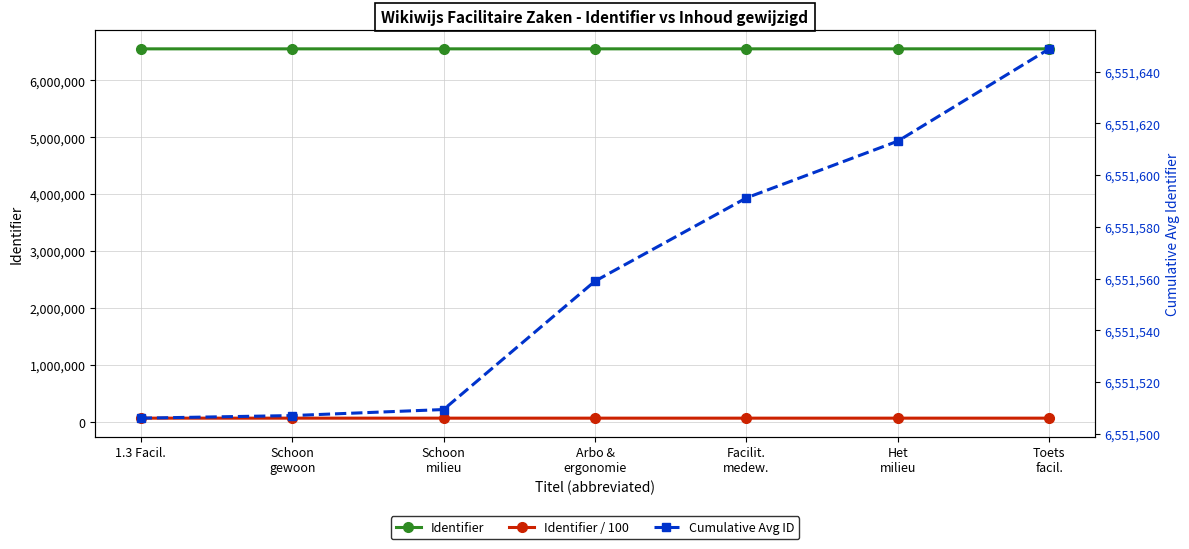

What is the total value across all series at Facilit.
medew.?

13168828.4